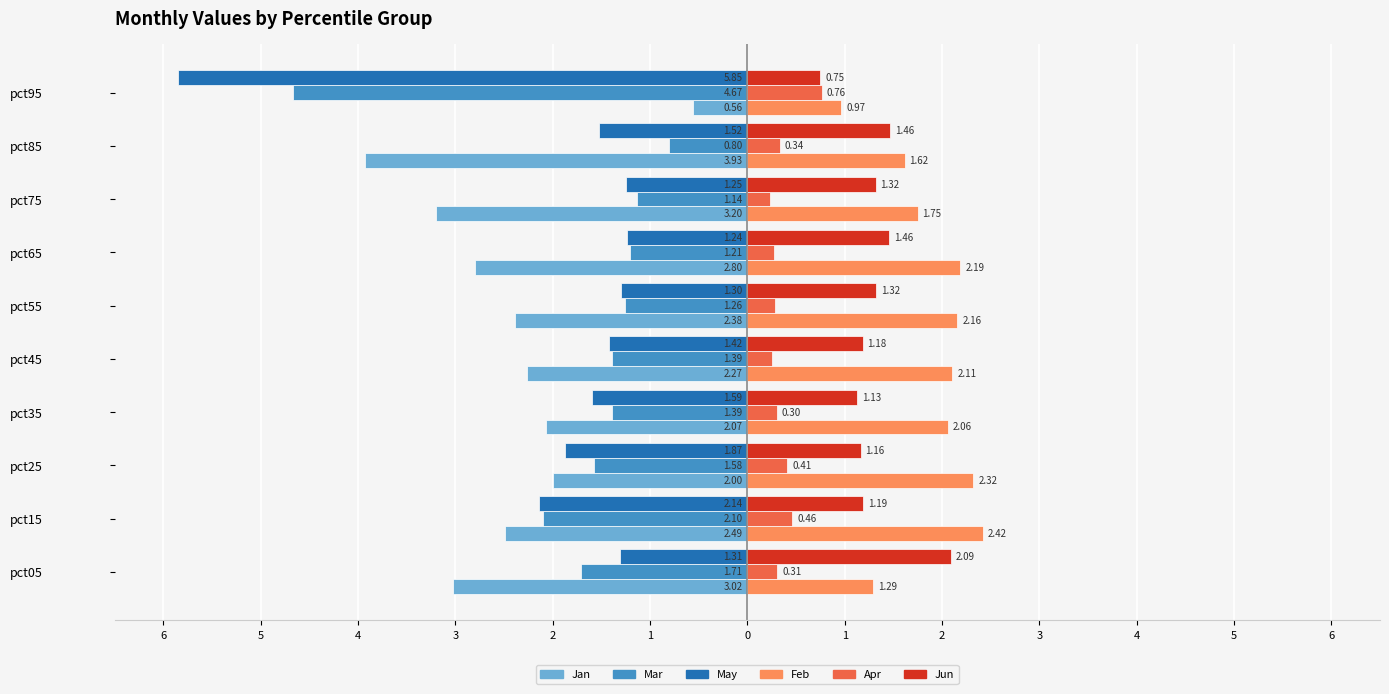

What are all the series names shown in the legend?

Jan, Mar, May, Feb, Apr, Jun